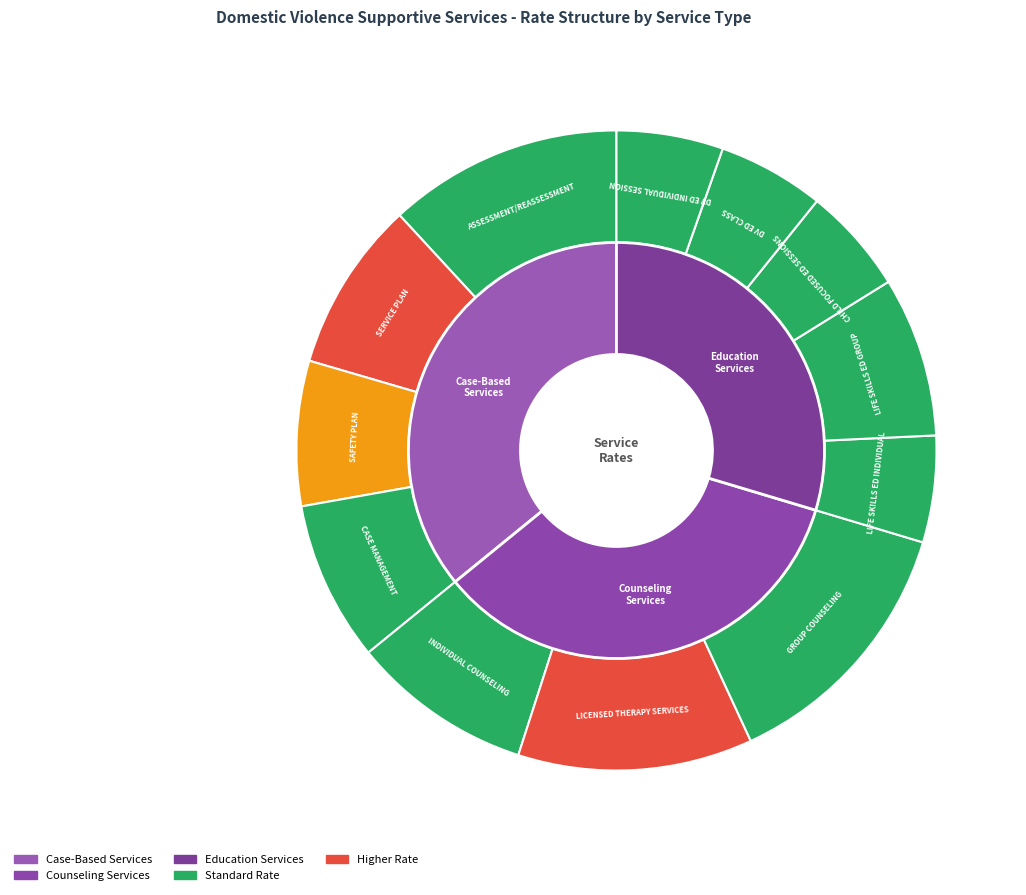

Which slice is the largest?

GROUP COUNSELING